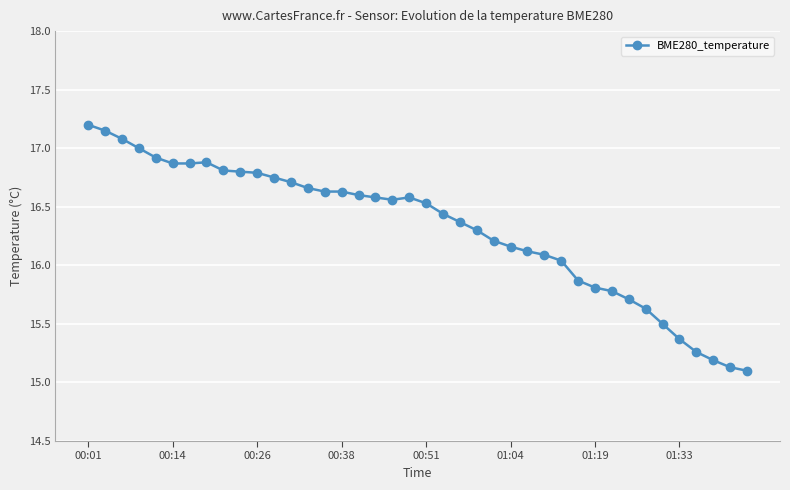

What is the greatest value displayed?

17.2